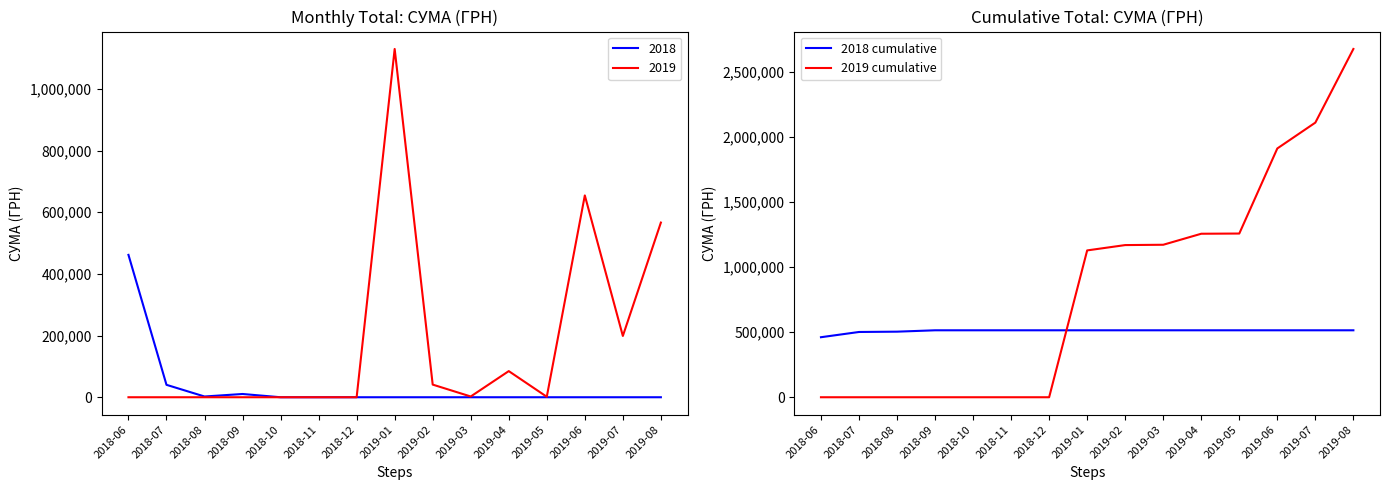

Between which two adjacent categories do 2019 cumulative and 2018 cumulative first intersect?

2018-12 and 2019-01